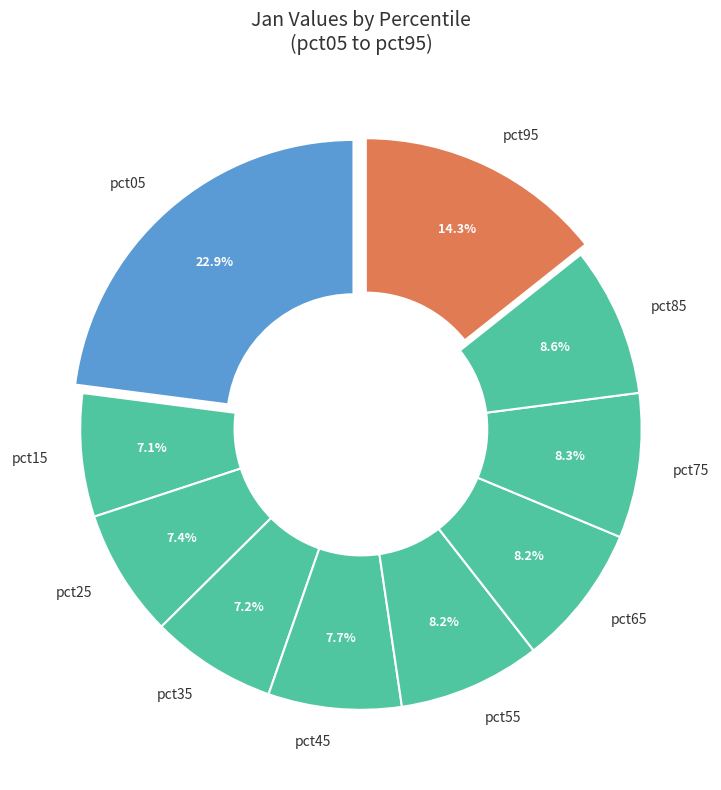

Is it true that pct85 is 9% of the pie?

True